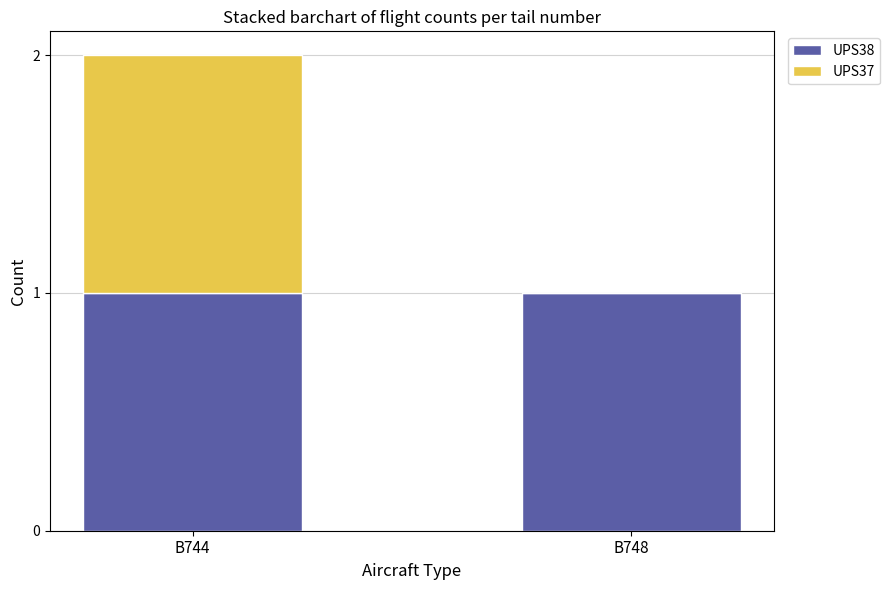

True or false: UPS38 has a value of 0 at B748.

False